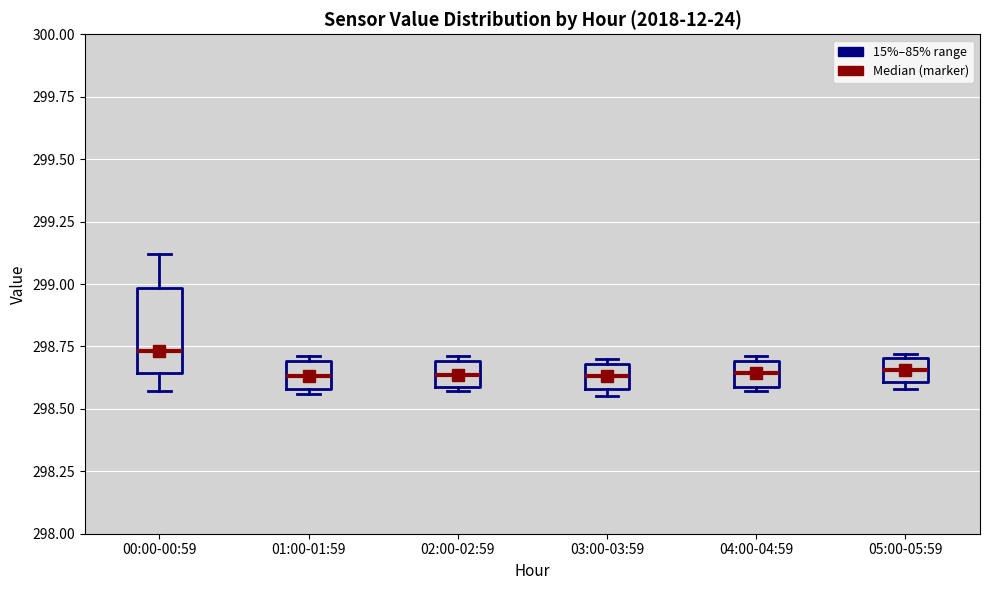

Reading left to right, read every box against the y-axis: the position of its median line, the range the box covers, and the ends of its whiskers. The values are not printed on the chart, so give them approximately, as read against the axis.

00:00-00:59: median 298.75, box 298.65 to 299.00, whiskers 298.55 to 299.10
01:00-01:59: median 298.65, box 298.60 to 298.70, whiskers 298.55 to 298.70 (just above the box's upper edge)
02:00-02:59: median 298.65, box 298.60 to 298.70, whiskers 298.55 to 298.70 (just above the box's upper edge)
03:00-03:59: median 298.65, box 298.60 to 298.70, whiskers 298.55 to 298.70 (just above the box's upper edge)
04:00-04:59: median 298.65, box 298.60 to 298.70, whiskers 298.55 to 298.70 (just above the box's upper edge)
05:00-05:59: median 298.65, box 298.60 to 298.70, whiskers 298.60 (just below the box's lower edge) to 298.70 (just above the box's upper edge)